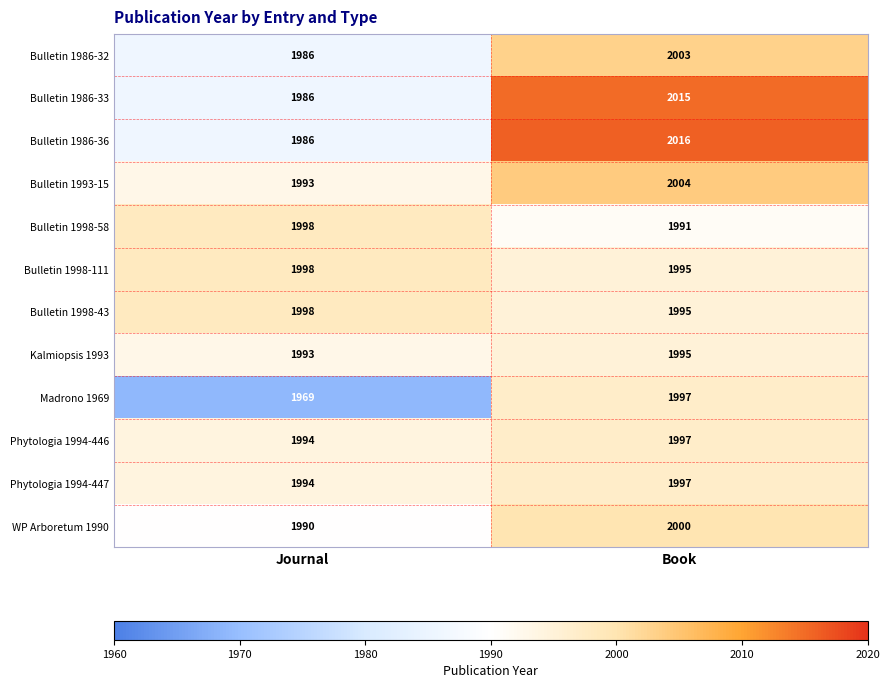

Count the number of data series in this chart.

12